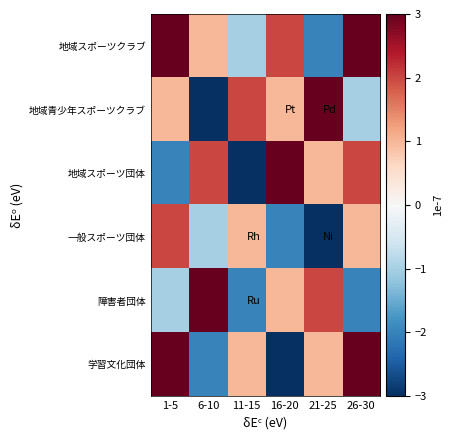

Reading right to left, what are all the values shown in this chart?

地域スポーツクラブ: 26-30=3	21-25=-2	16-20=2	11-15=-1	6-10=1	1-5=3
地域青少年スポーツクラブ: 26-30=-1	21-25=3	16-20=1	11-15=2	6-10=-3	1-5=1
地域スポーツ団体: 26-30=2	21-25=1	16-20=3	11-15=-3	6-10=2	1-5=-2
一般スポーツ団体: 26-30=1	21-25=-3	16-20=-2	11-15=1	6-10=-1	1-5=2
障害者団体: 26-30=-2	21-25=2	16-20=1	11-15=-2	6-10=3	1-5=-1
学習文化団体: 26-30=3	21-25=1	16-20=-3	11-15=1	6-10=-2	1-5=3